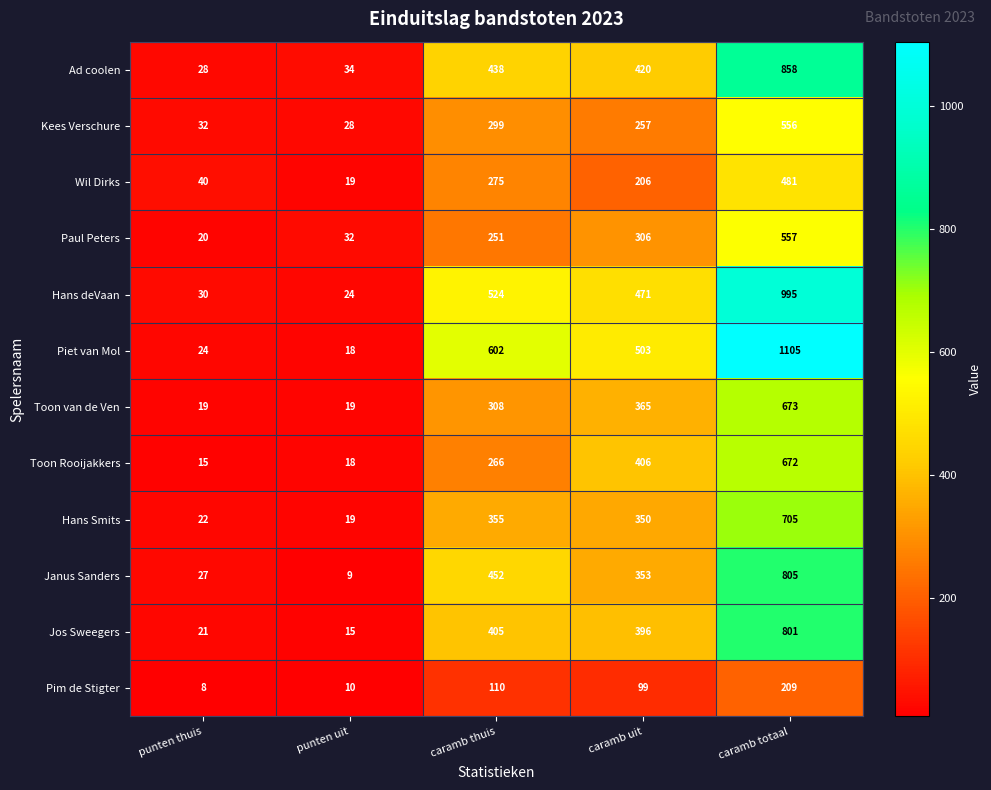

Which category has the lowest value across all series?

punten thuis